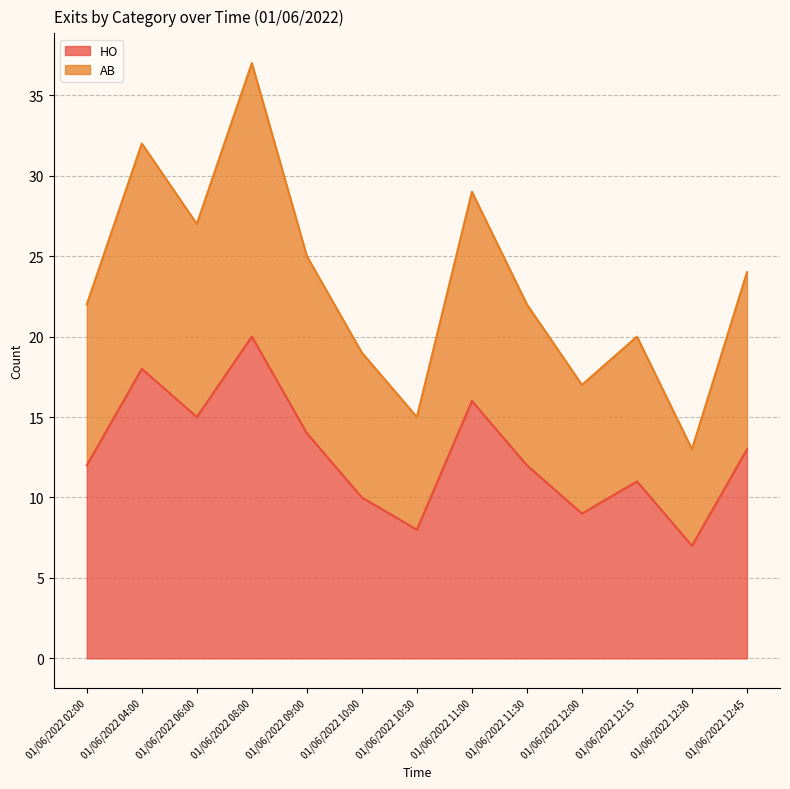

What is the minimum value shown in the chart?

7